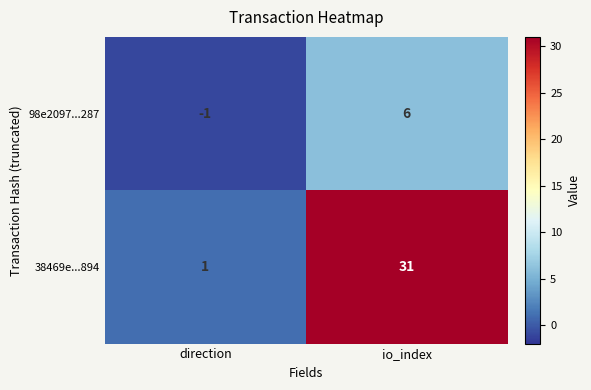

What is the sum of the 38469e...894 values at io_index and direction?

32